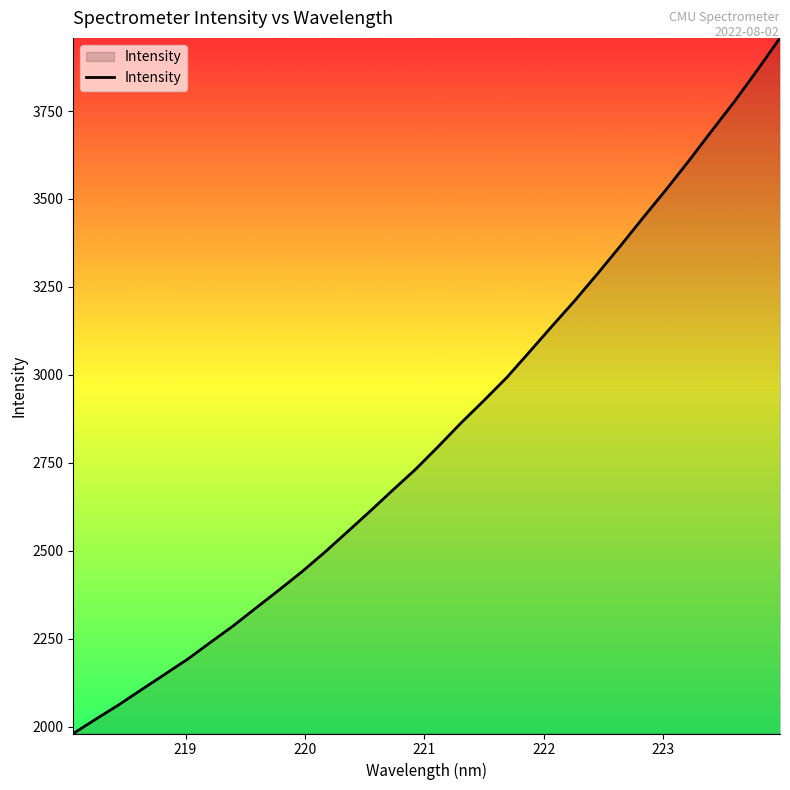

True or false: there are more than 0 points higher than both neighbors.

False